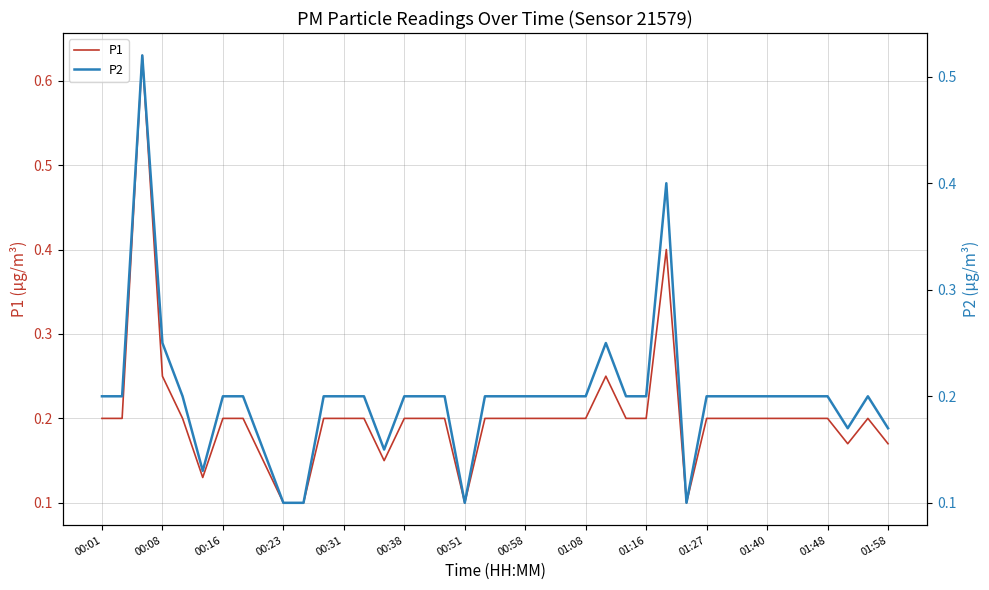

The value of P1 at 19 is 0.2. True or false?

True